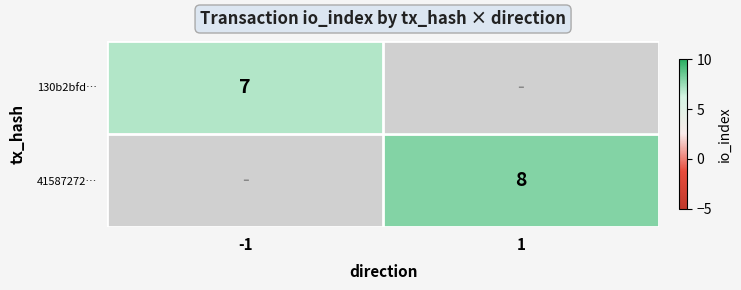

Is it true that 130b2bfd… equals 7 at -1?

True